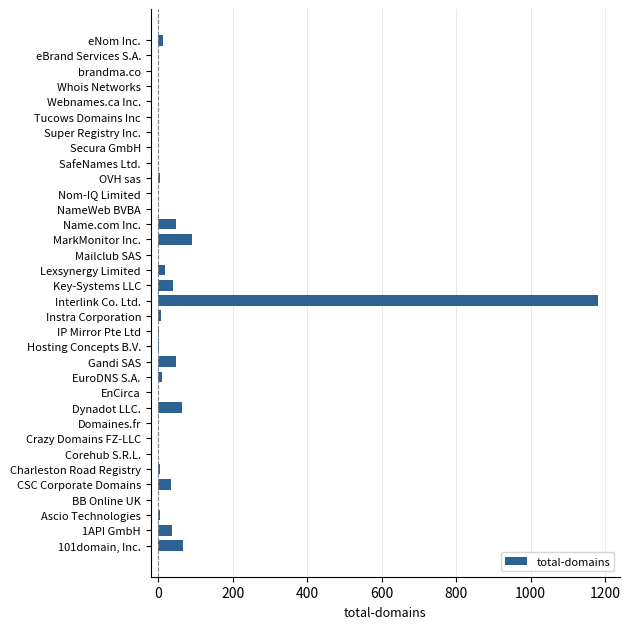

The chart shows a value of 65 at Dynadot LLC.. True or false?

True